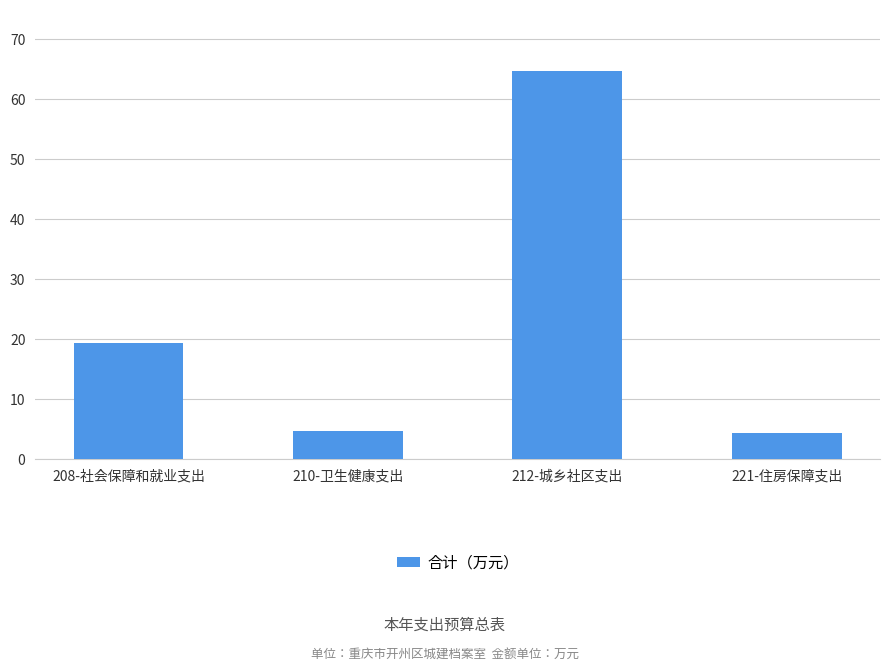

Which category has the highest value across all series?

212-城乡社区支出